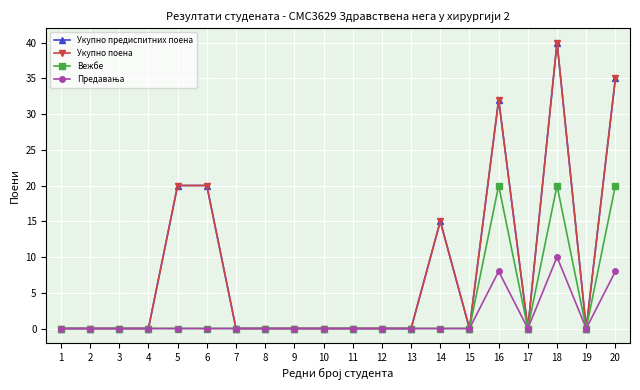

In Предавања, how many points are higher than both neighbors (excluding endpoints)?

2